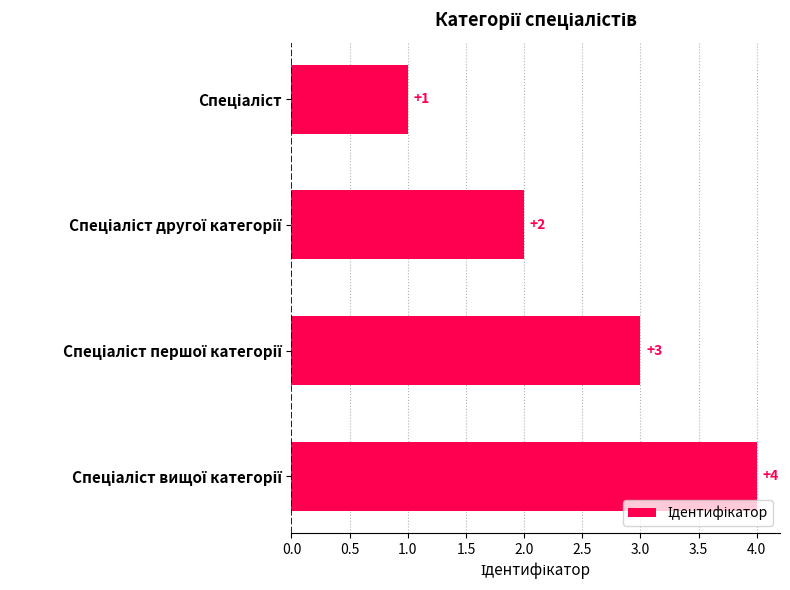

Are the bars horizontal?

Yes